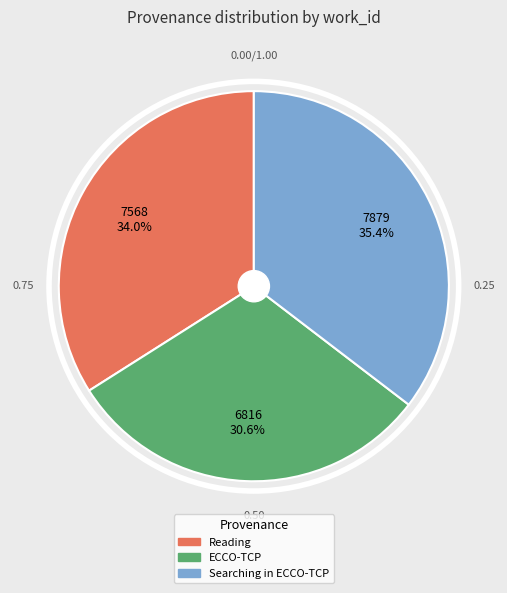

What portion of the pie excludes ECCO-TCP?

69.4%